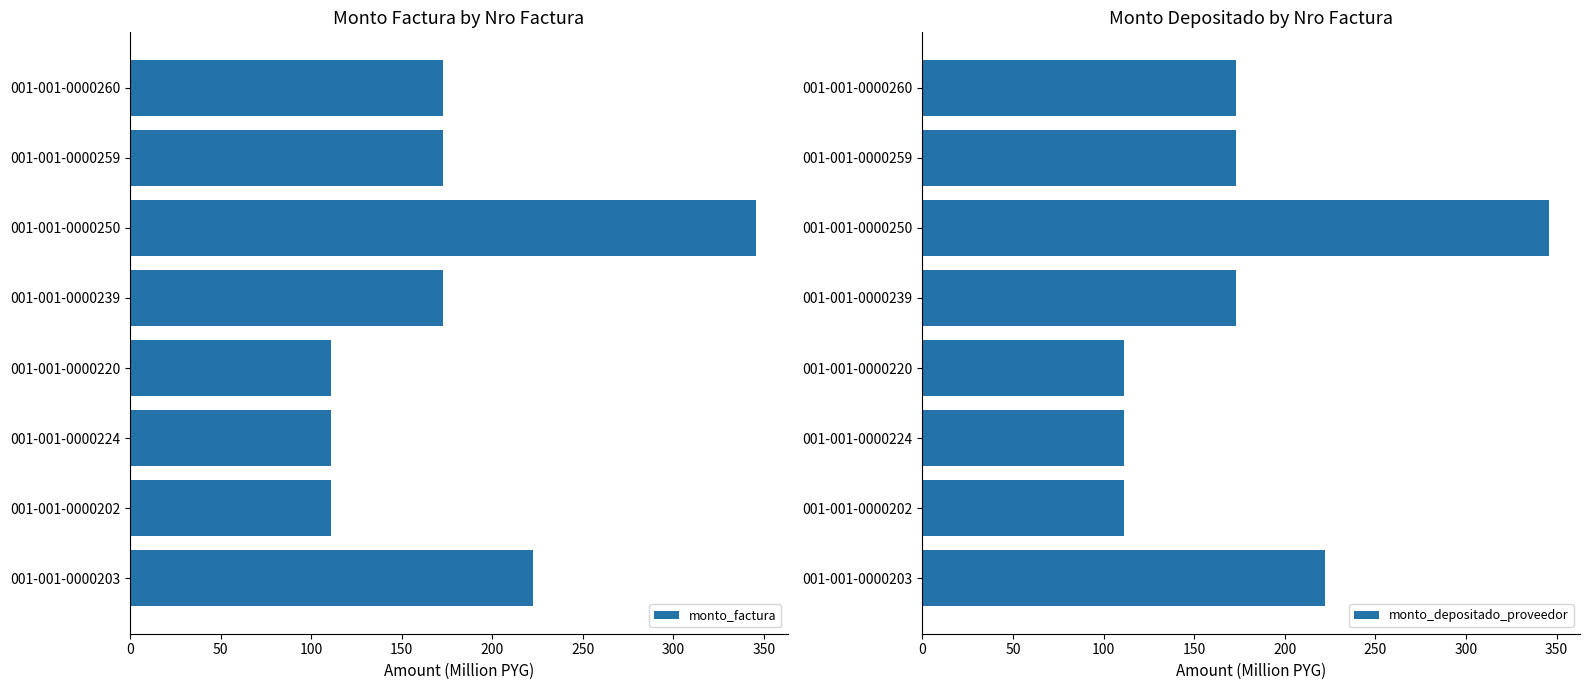

Reading left to right, transcribe all the data shown in this chart.

monto_factura: 172.8	172.8	345.7	172.8	111.2	111.2	111.2	222.4
monto_depositado_proveedor: 172.8	172.8	345.7	172.8	111.2	111.2	111.2	222.4